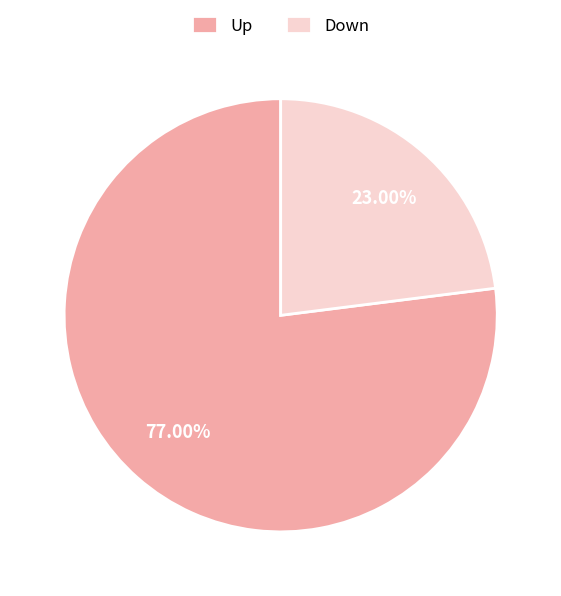

Which slice is the smallest?

Down